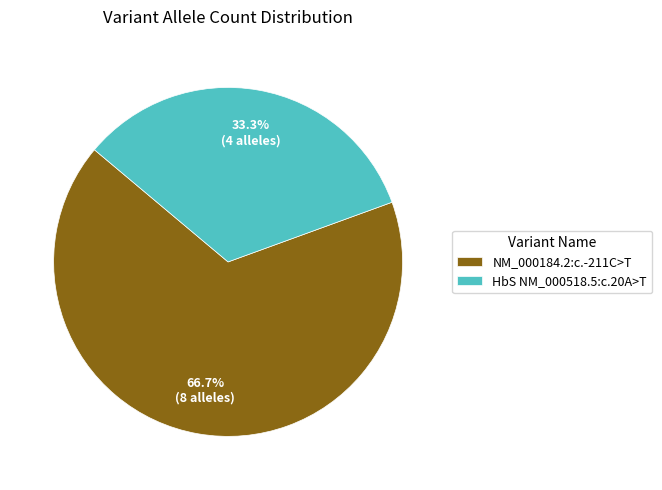

What portion of the pie excludes HbS NM_000518.5:c.20A>T?

66.7%